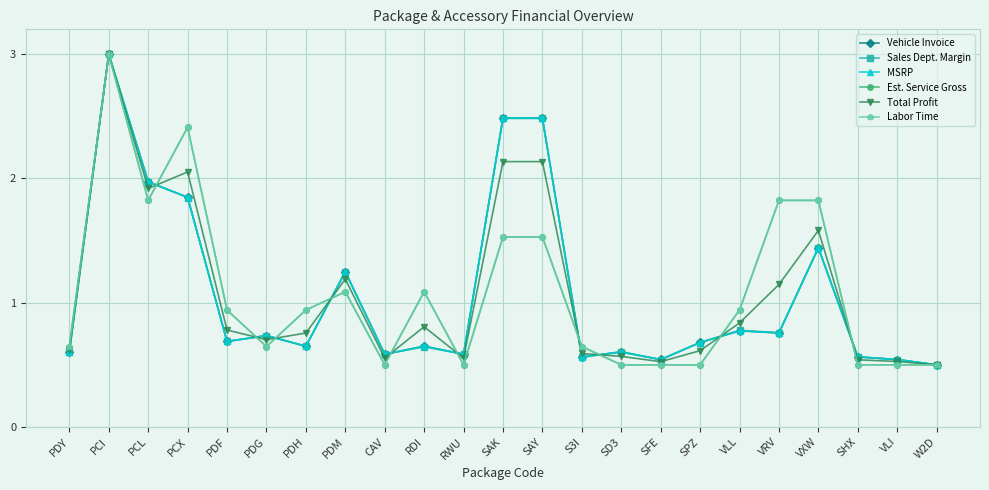

How many times do Sales Dept. Margin and Vehicle Invoice cross each other?

5